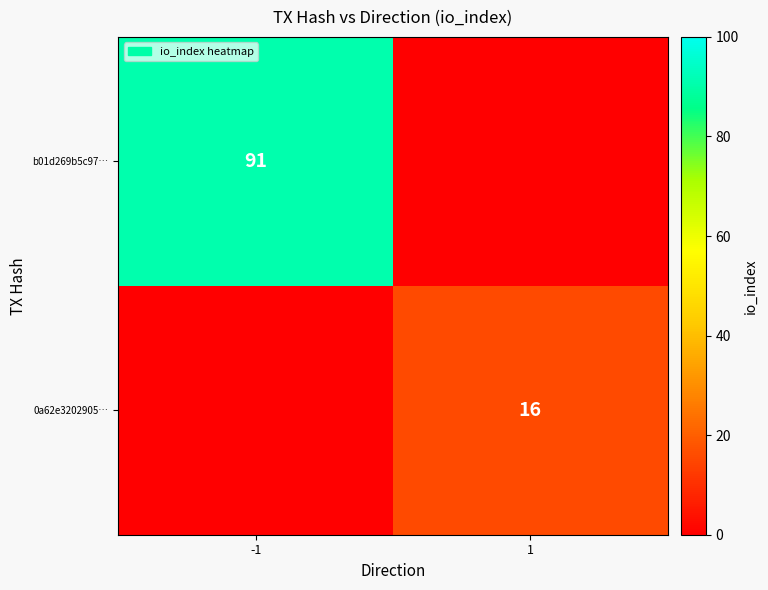

What is the spread (max minus min) of values at -1?

91